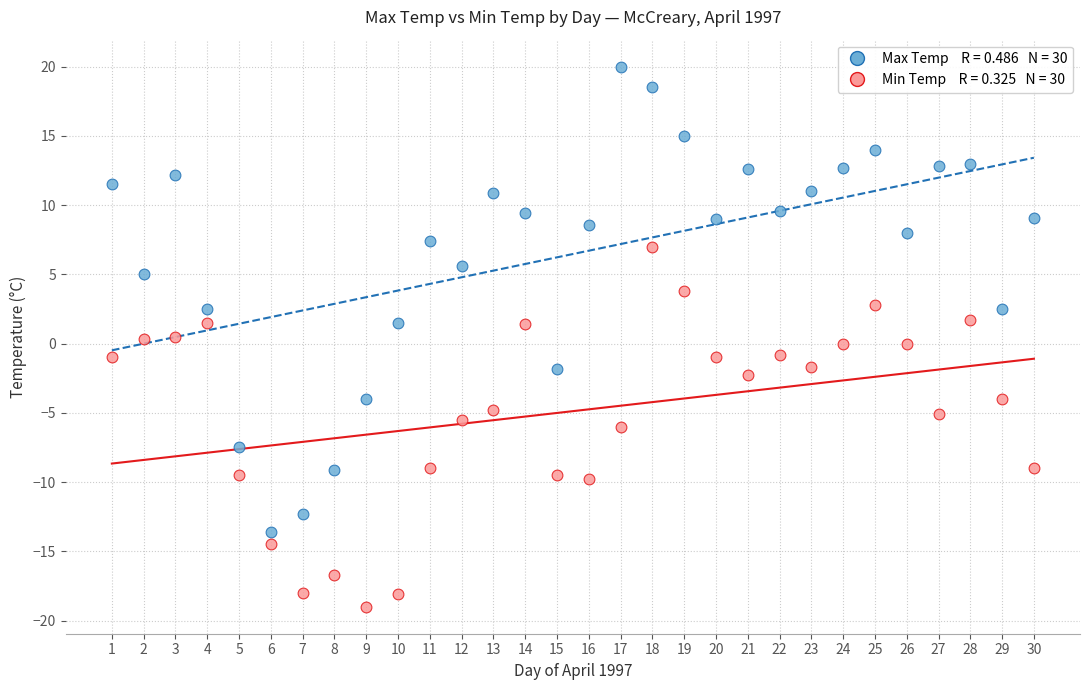

Across all data points, what is the range of X values (max minus min)?

29.0